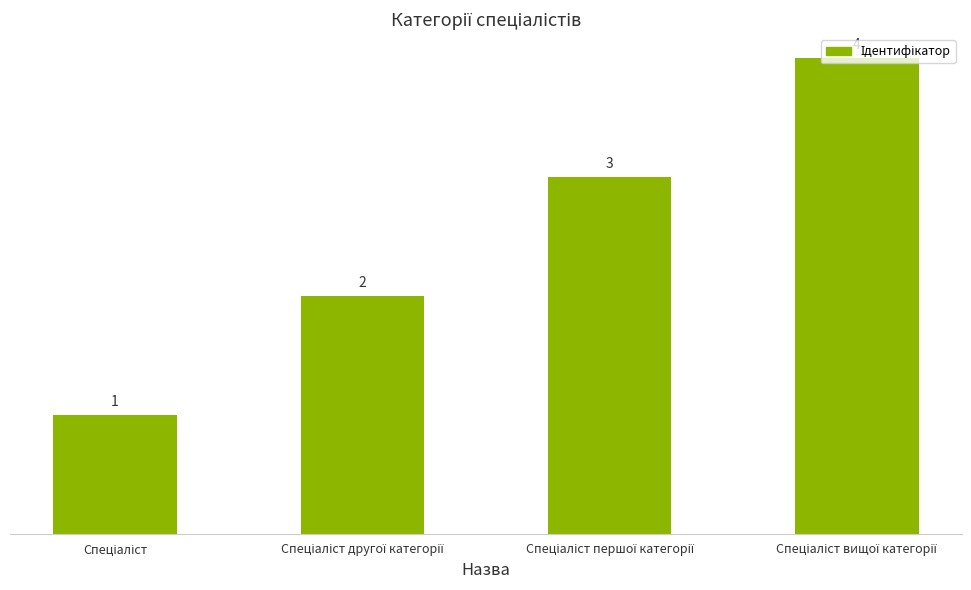

Count the values in the range 2 to 4.

3